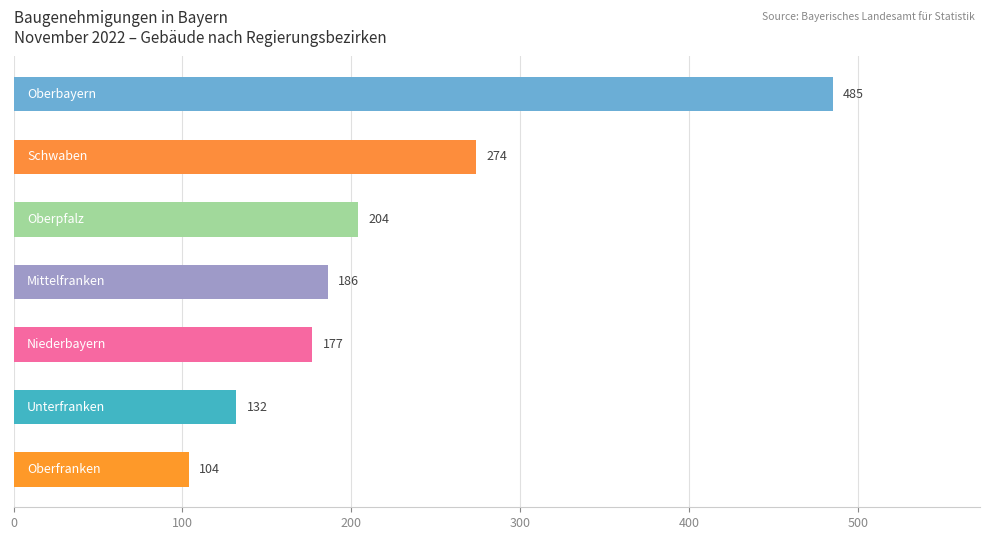

What is the sum of all values?

1562